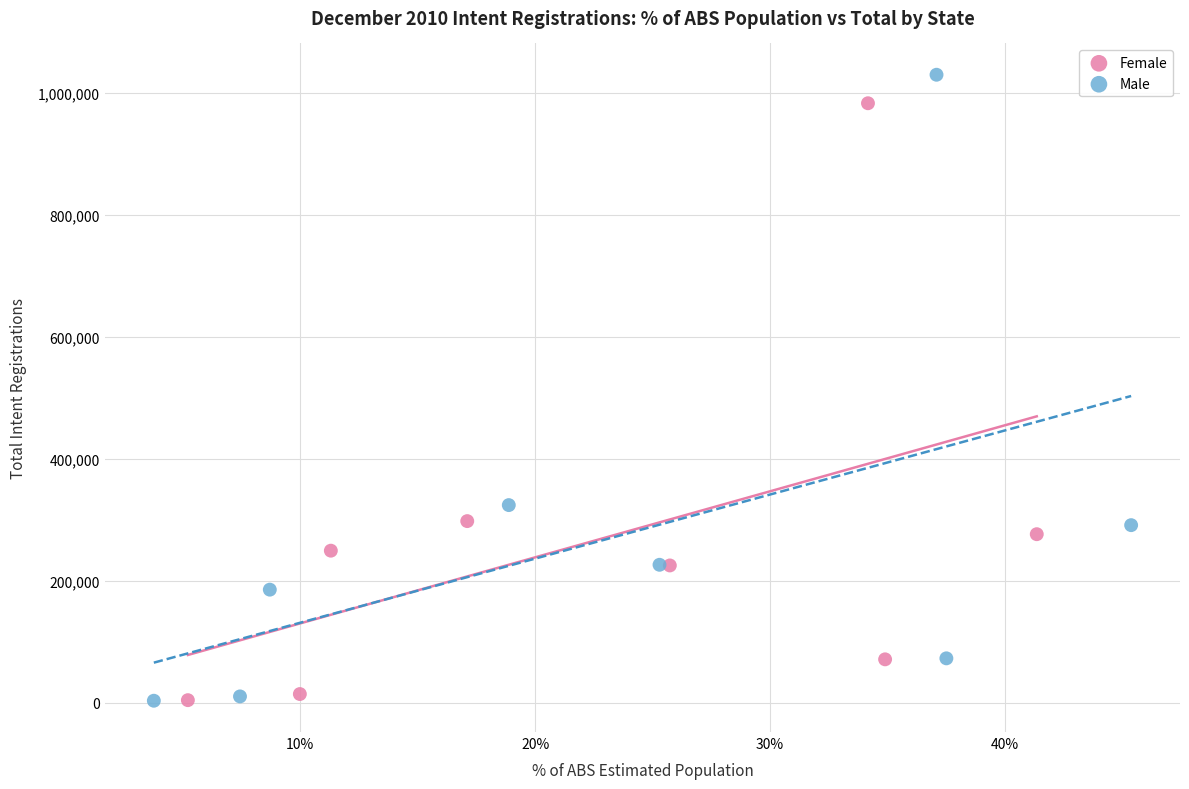

Which series has the widest spread of Y values?

Male